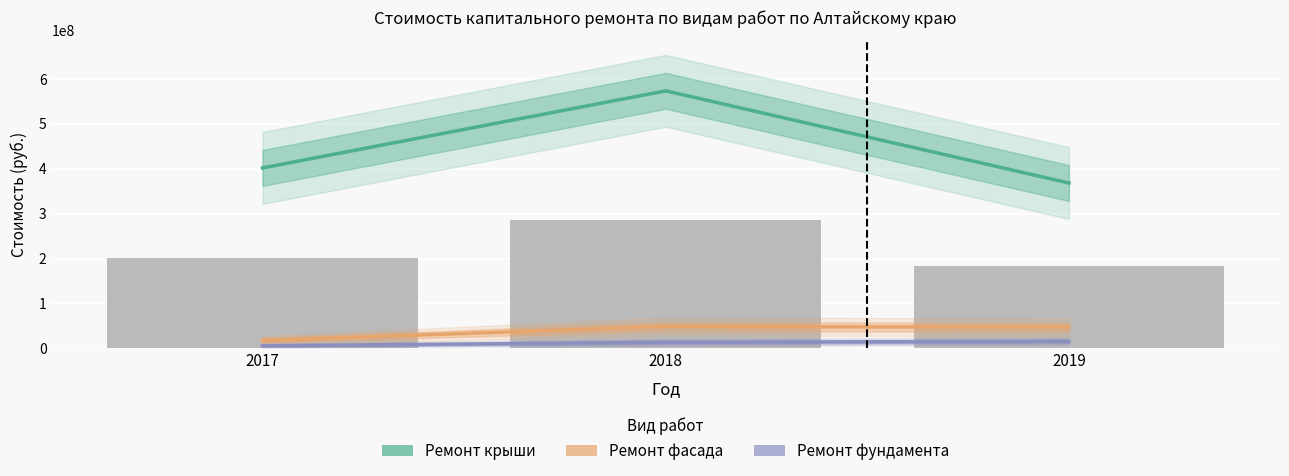

At which label does Ремонт крыши (руб.) reach its peak?

2018